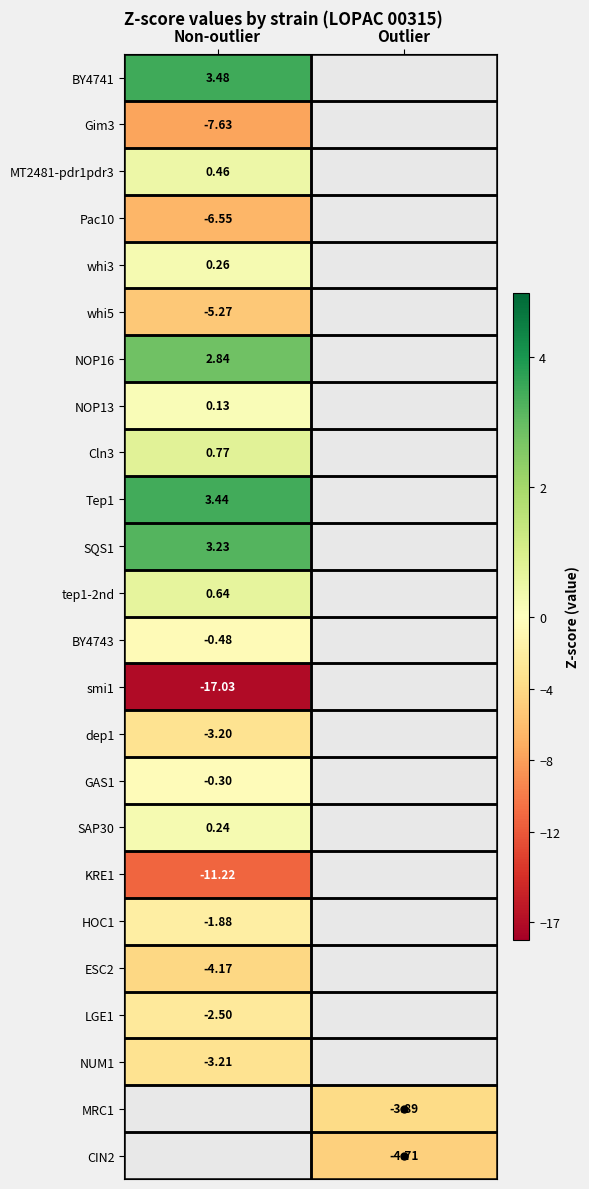

Rank the series by their average value, from highest to lowest.

BY4741, Gim3, MT2481-pdr1pdr3, Pac10, whi3, whi5, NOP16, NOP13, Cln3, Tep1, SQS1, tep1-2nd, BY4743, smi1, dep1, GAS1, SAP30, KRE1, HOC1, ESC2, LGE1, NUM1, MRC1, CIN2